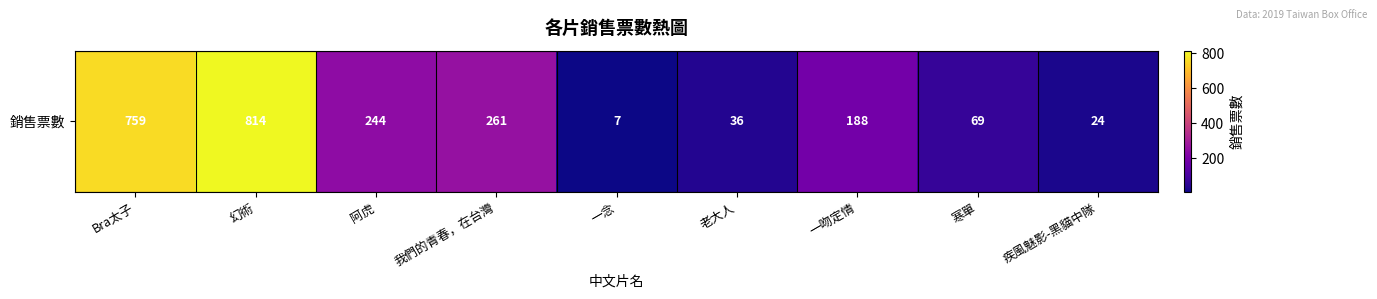

Rank the categories by value from lowest to highest.

一念, 疾風魅影-黑貓中隊, 老大人, 寒單, 一吻定情, 阿虎, 我們的青春，在台灣, Bra太子, 幻術